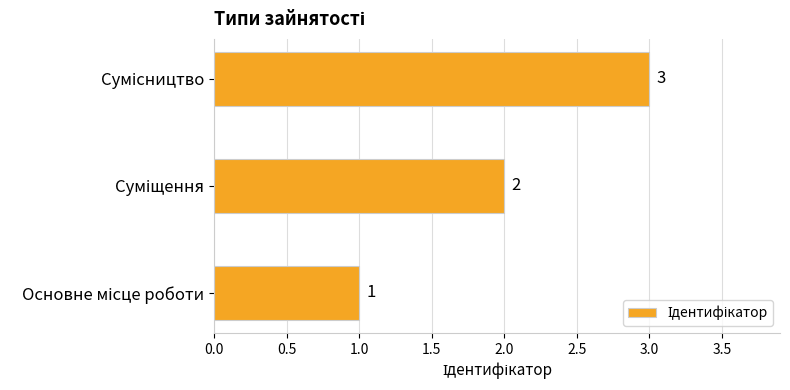

What is the sum of all values?

6